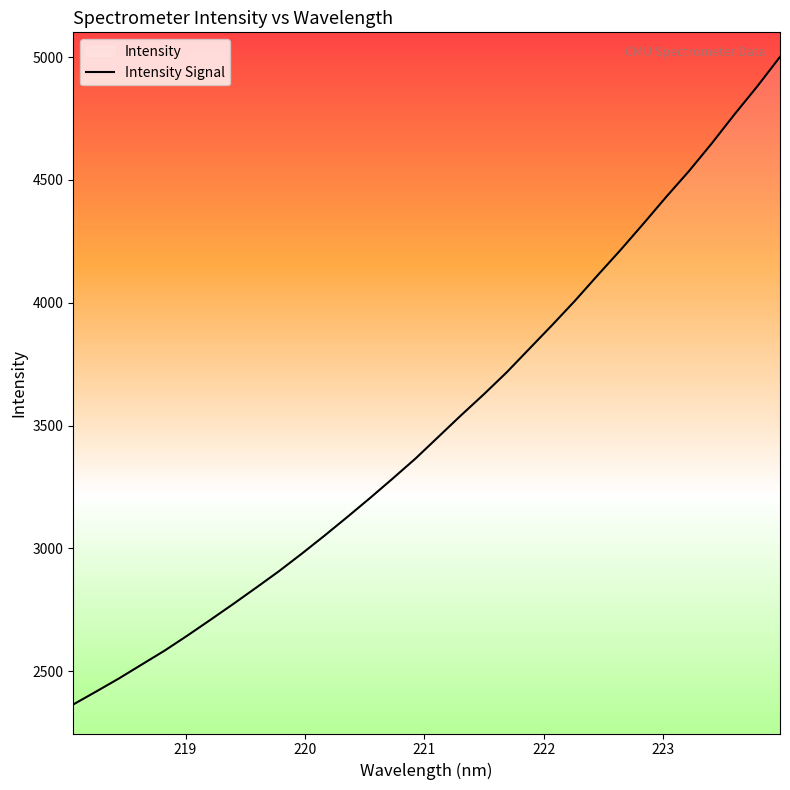

What is the difference between the maximum and minimum values?

2635.5